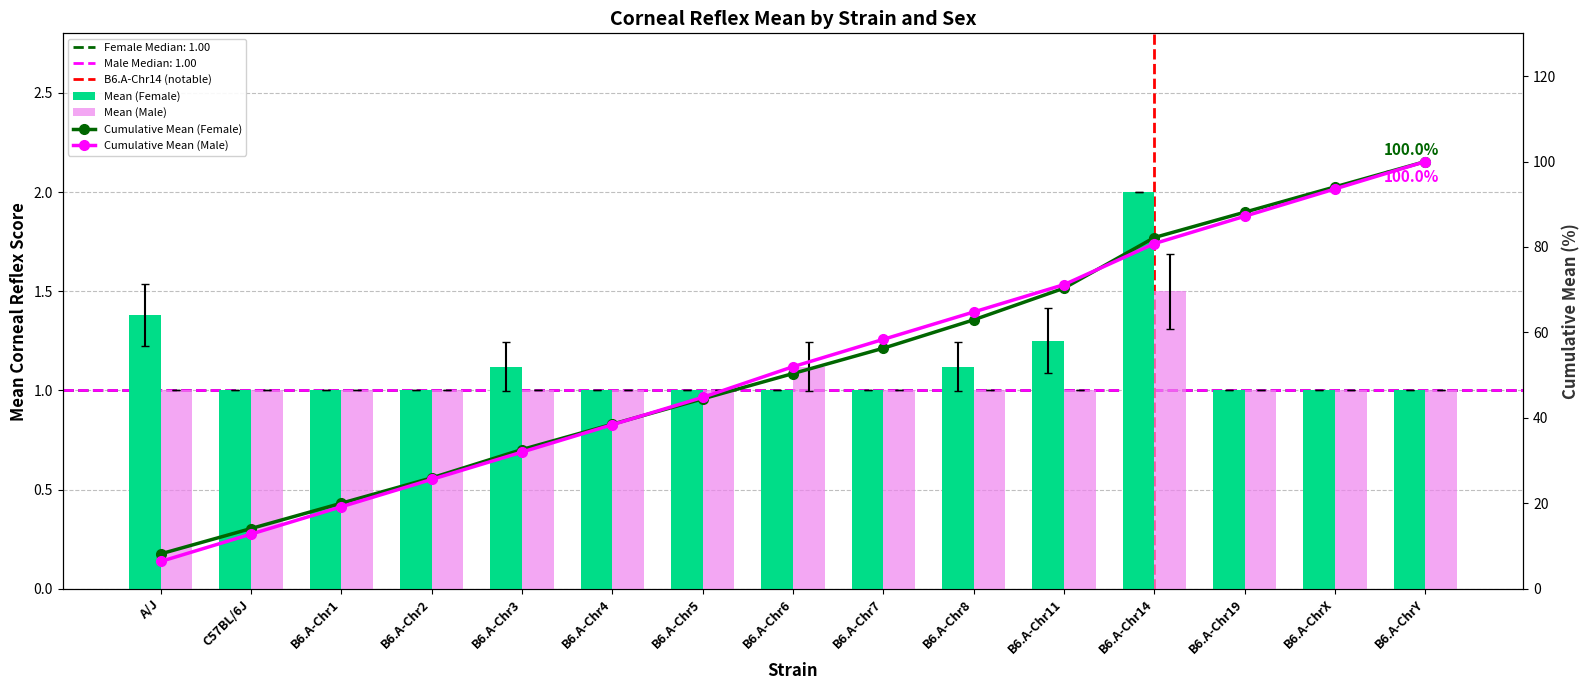

List the series in order of their overall mean, lowest first.

mean_m, mean_f